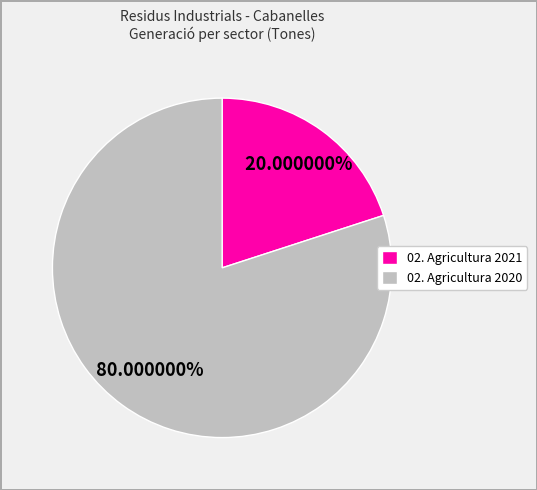

Between 02. Agricultura 2021 and 02. Agricultura 2020, which is larger?

02. Agricultura 2020